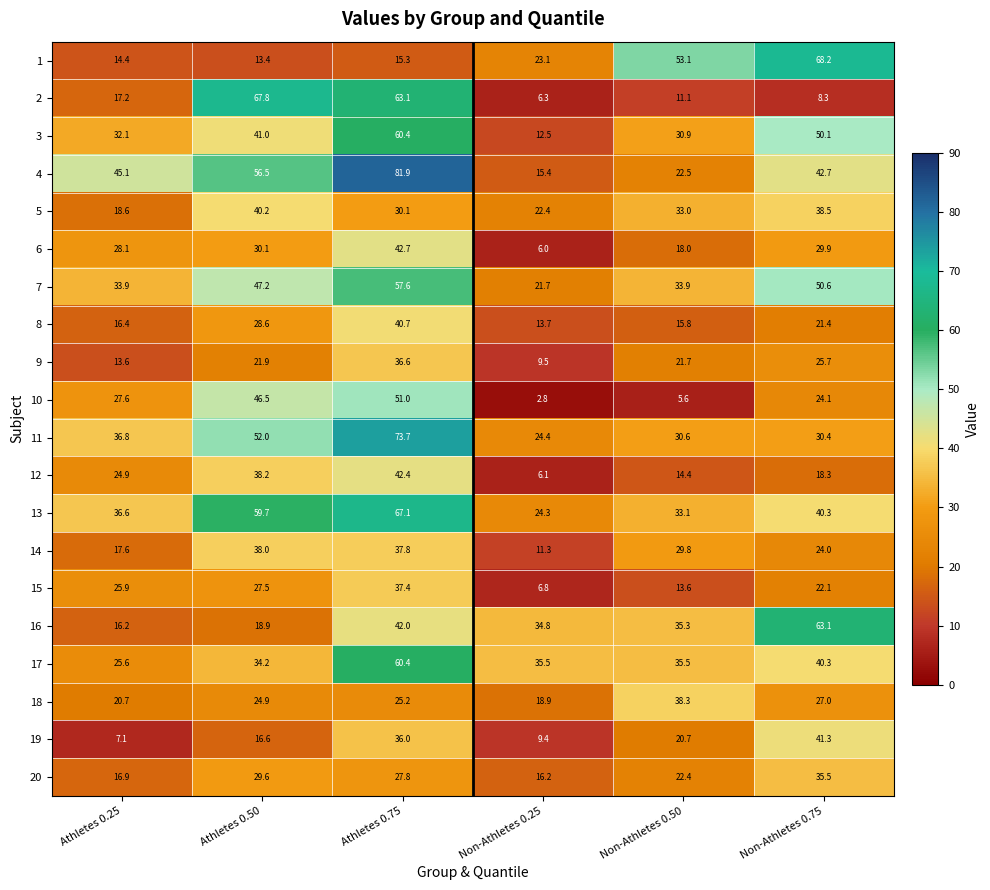

What is the maximum value shown in the chart?

81.9